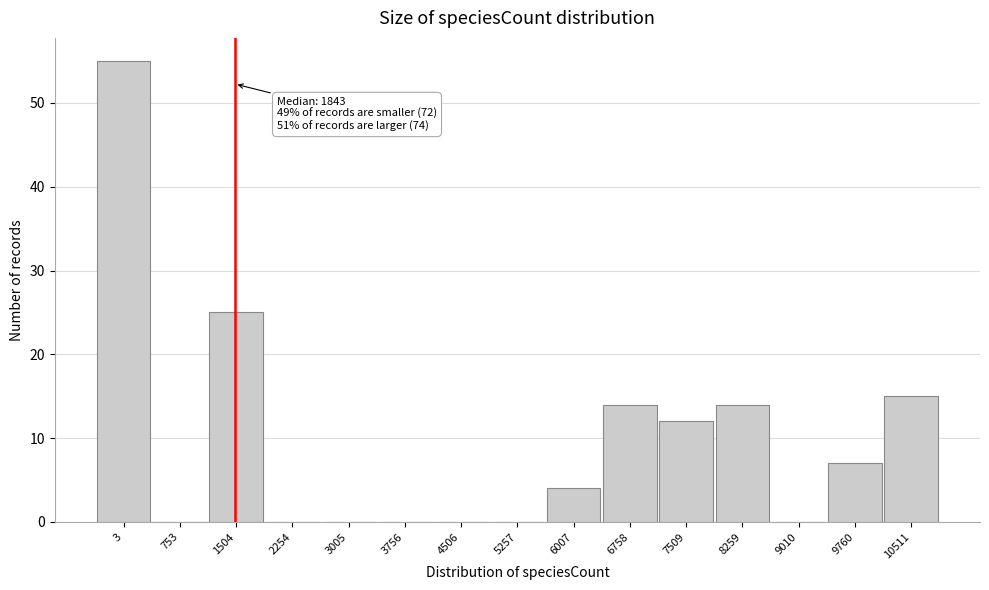

Reading left to right, extract all data points from this chart.

3=55	753=0	1504=25	2254=0	3005=0	3756=0	4506=0	5257=0	6007=4	6758=14	7509=12	8259=14	9010=0	9760=7	10511=15